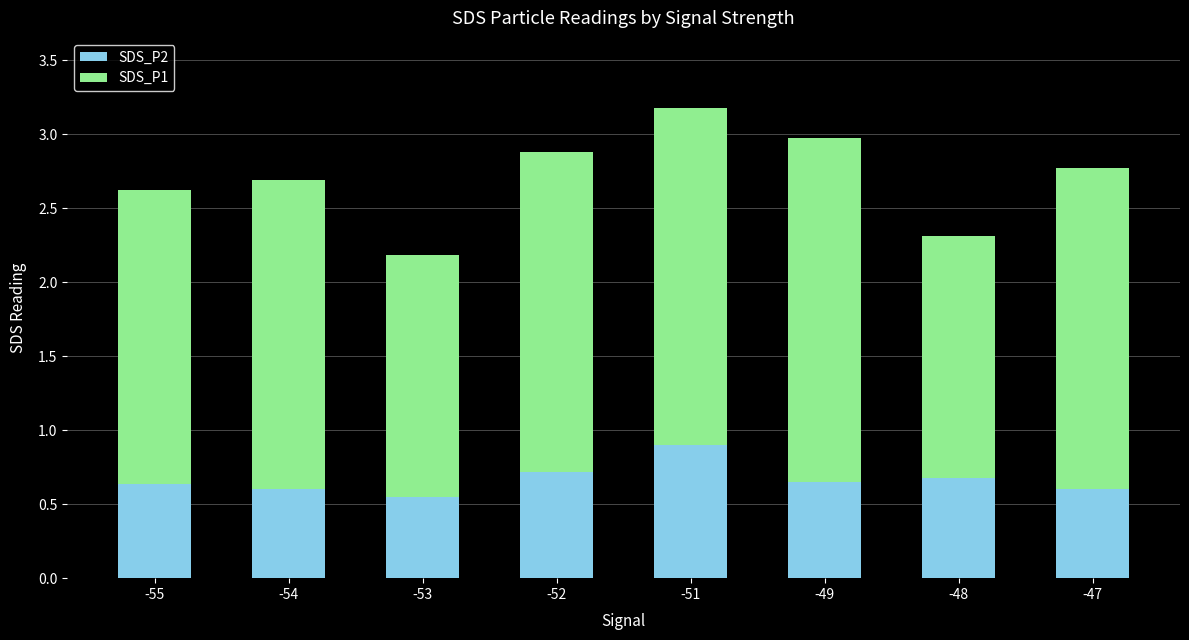

What is the total value across all series at -53?

2.2